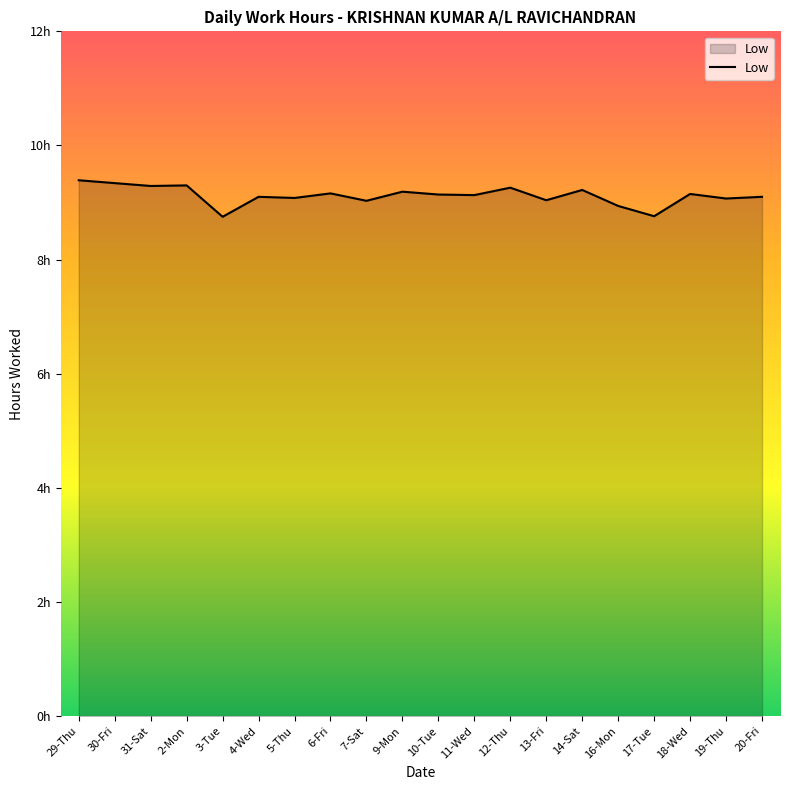

List the labels in order of value, largest first.

29-Thu, 30-Fri, 2-Mon, 31-Sat, 12-Thu, 14-Sat, 9-Mon, 6-Fri, 18-Wed, 10-Tue, 11-Wed, 4-Wed, 20-Fri, 5-Thu, 19-Thu, 13-Fri, 7-Sat, 16-Mon, 17-Tue, 3-Tue